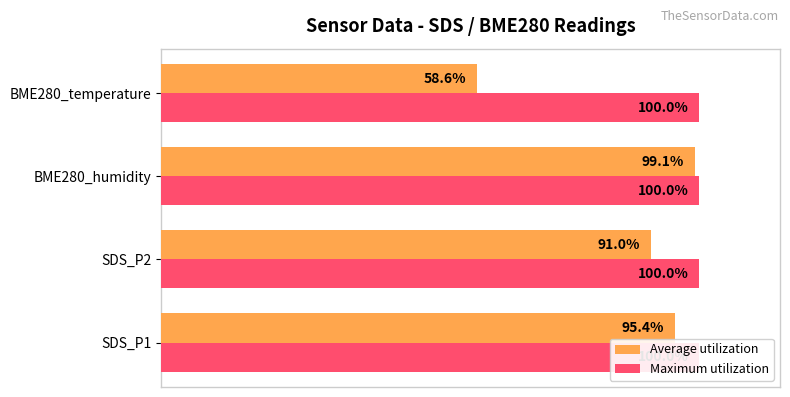

Count the number of data series in this chart.

2